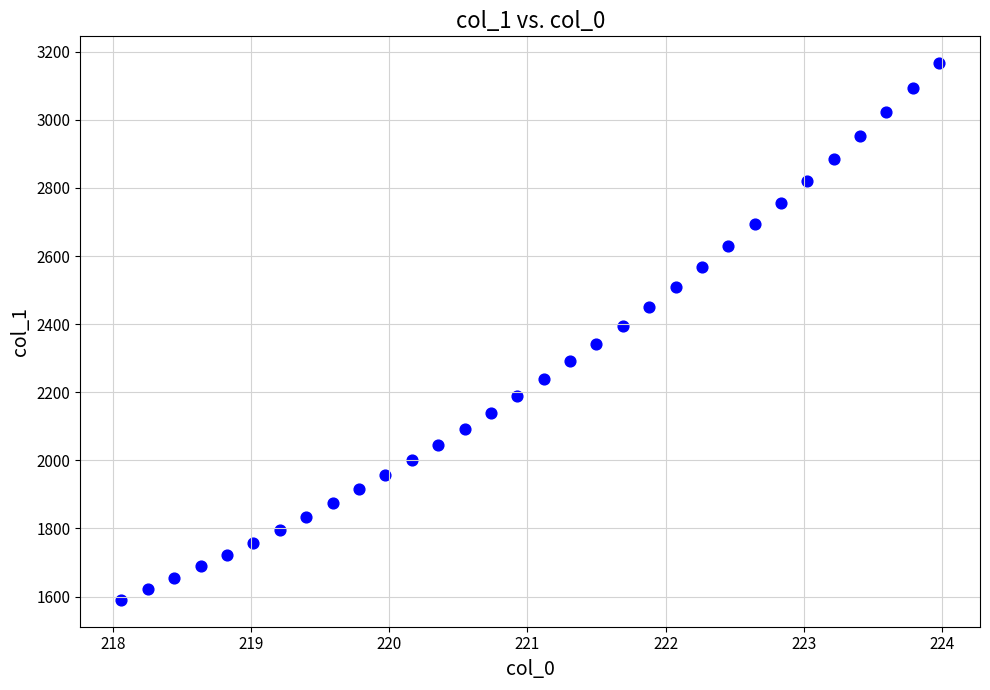

What is the range of Y values (max minus min)?

1576.3